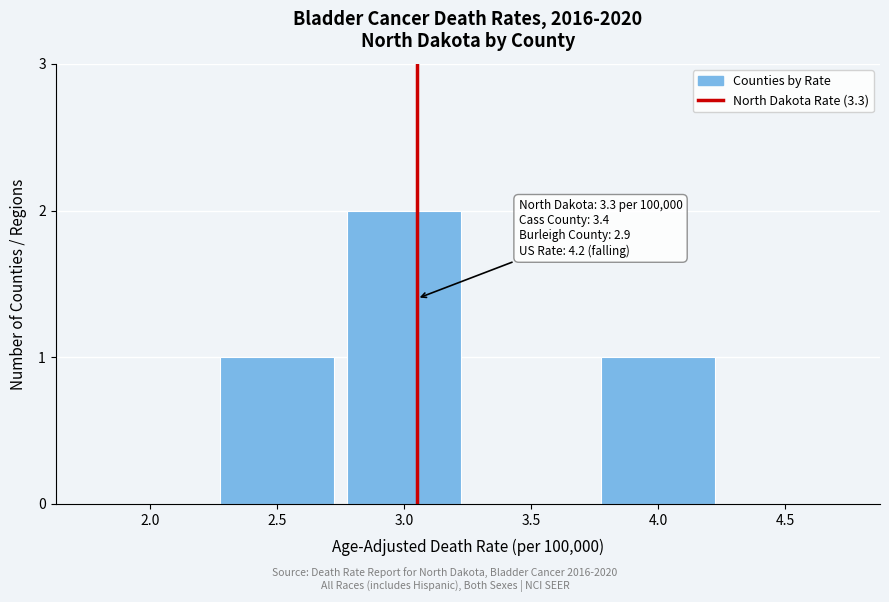

Reading left to right, list all the values displayed in this chart.

2.0=0	2.5=1	3.0=2	3.5=0	4.0=1	4.5=0